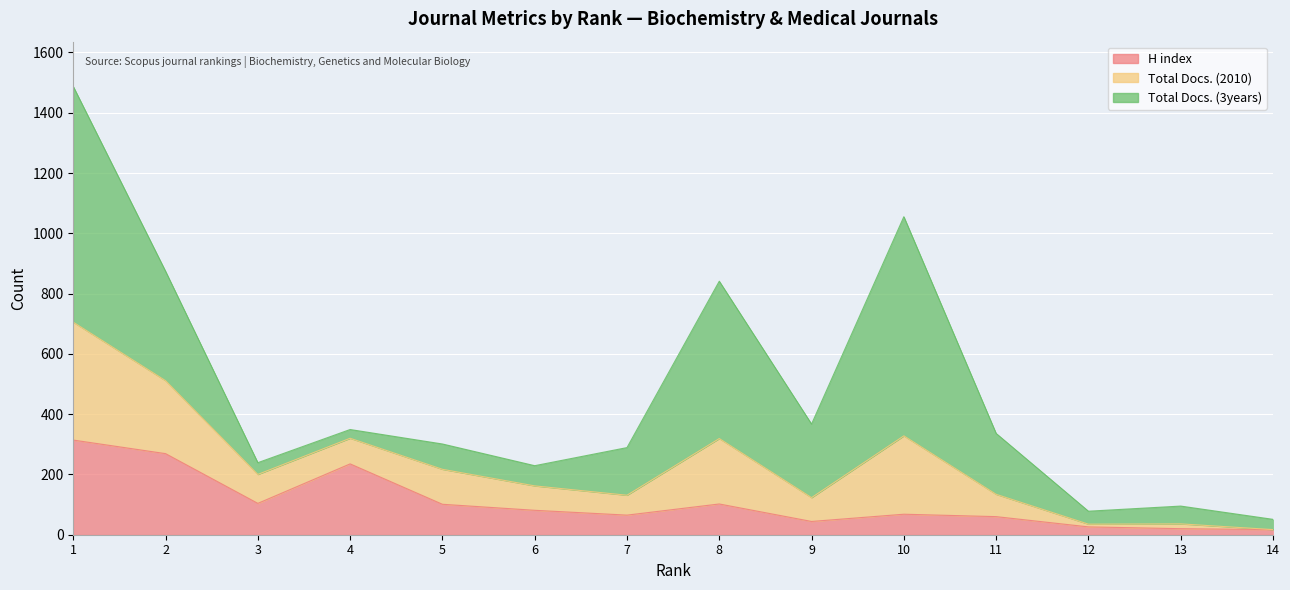

True or false: H index and Total Docs. (2010) cross at least once.

False